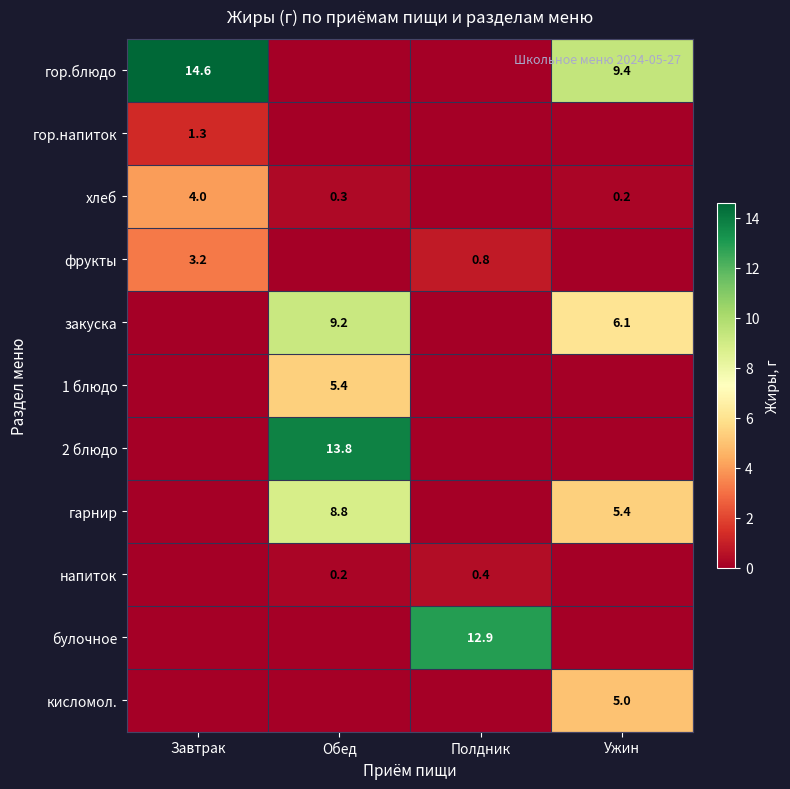

The value of гор.блюдо at Ужин is 9.4. True or false?

True